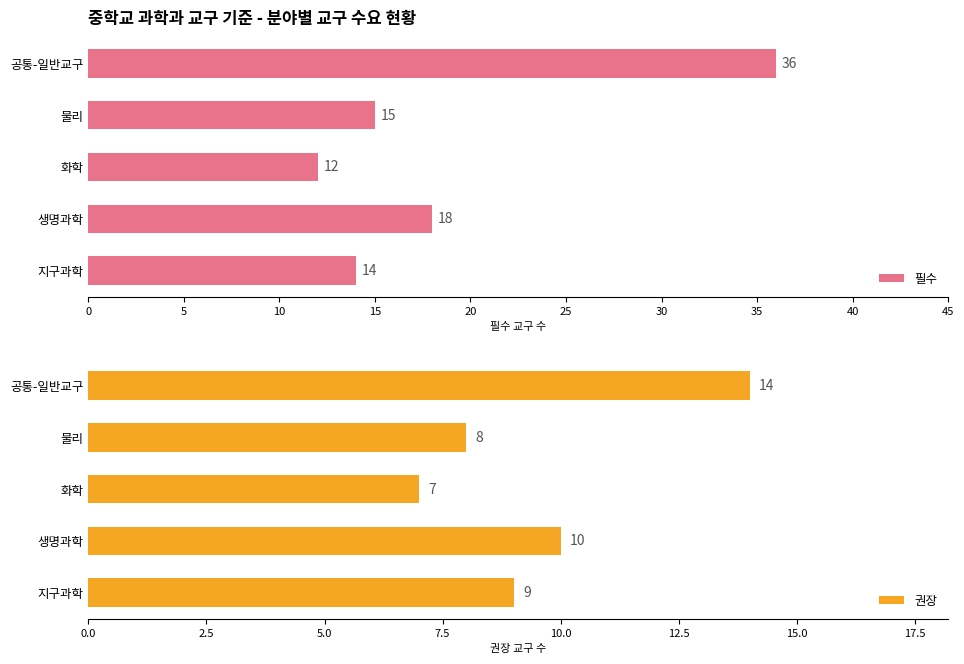

What are all the series names shown in the legend?

필수, 권장